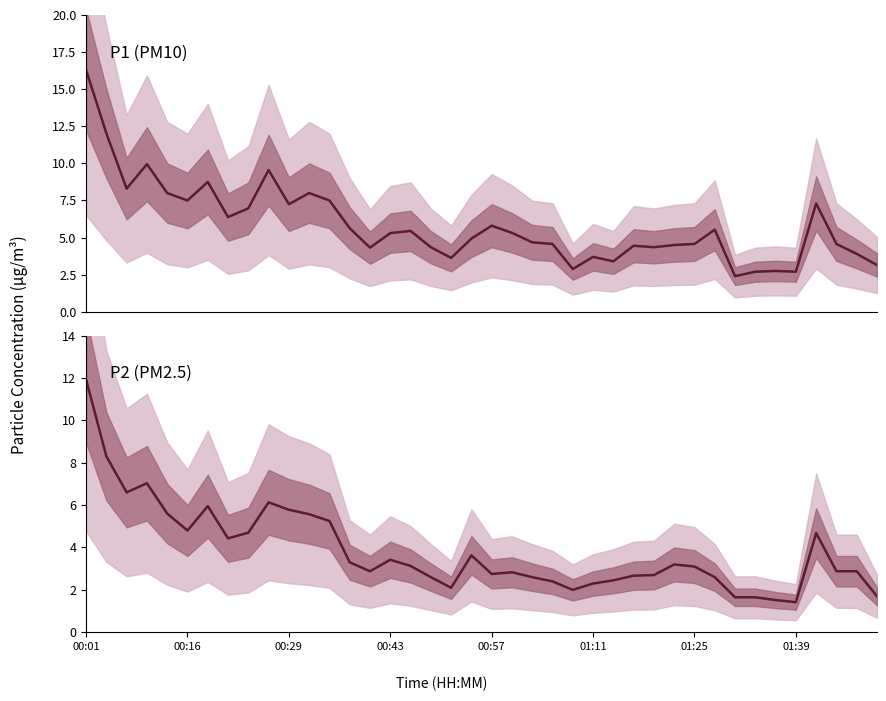

How many values in the P2 series are below 3?

20